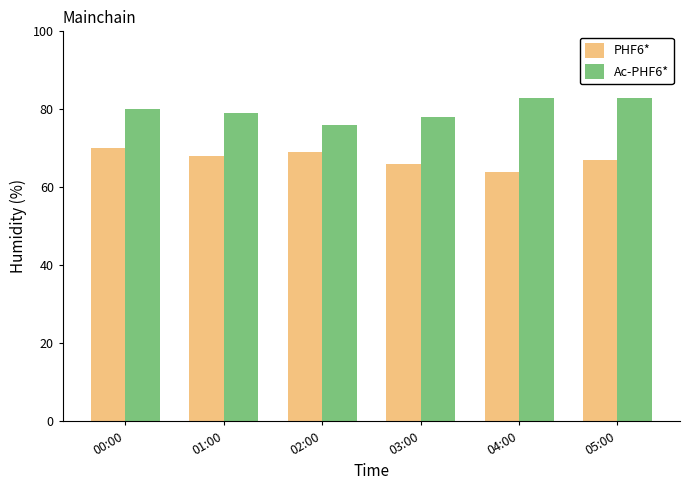

What is the minimum value for Ac-PHF6*?

76